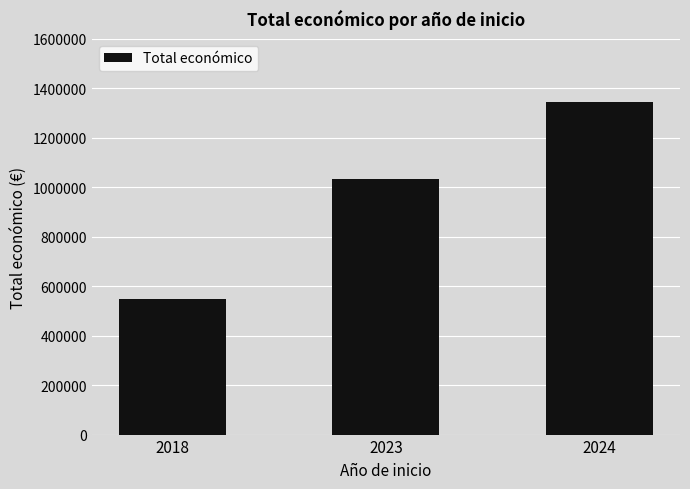

List the labels in order of value, smallest first.

2018, 2023, 2024